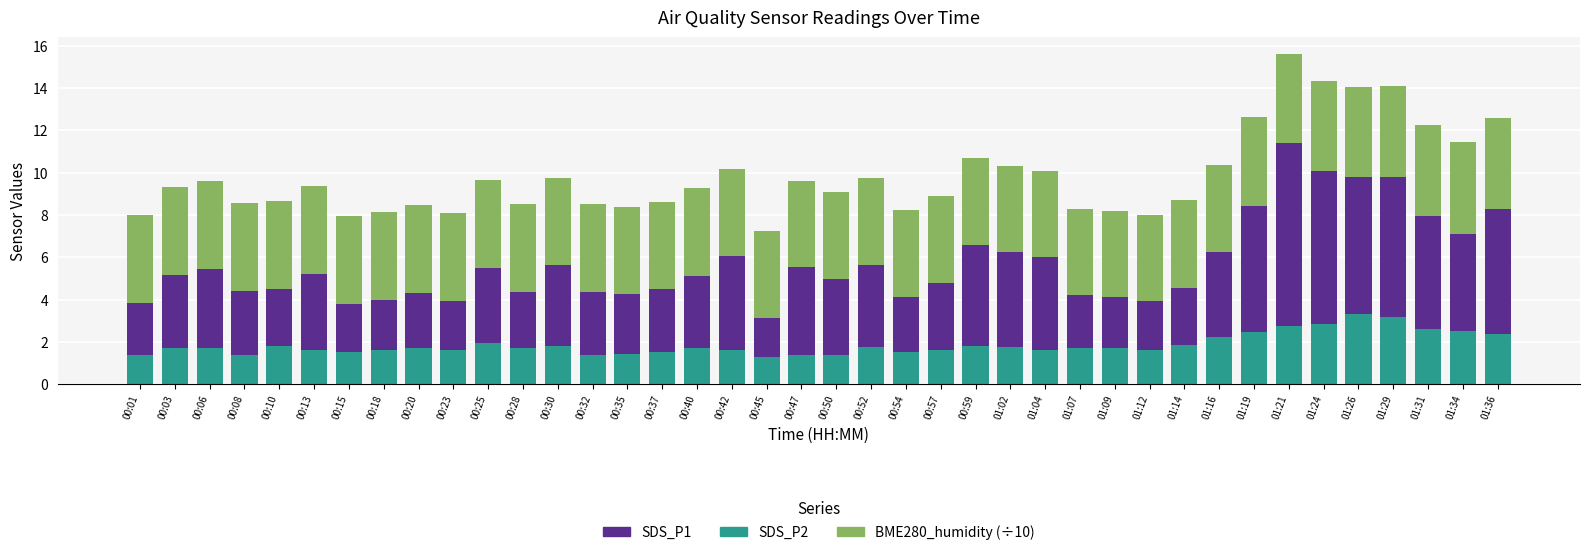

What is the total value across all series at 01:26?

14.1